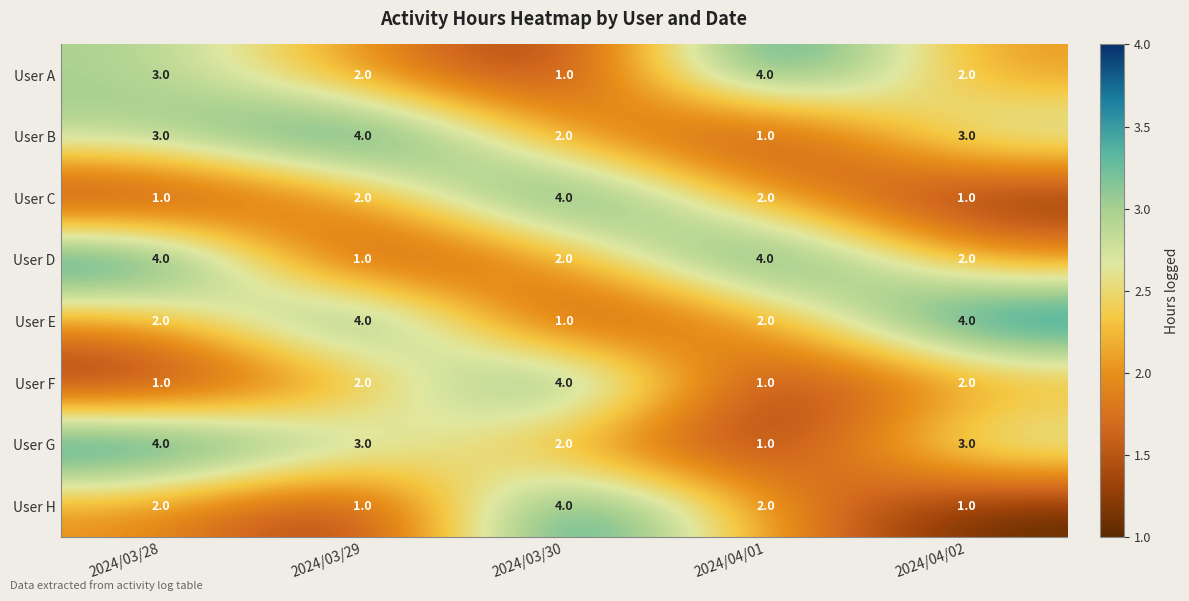

Which category has the lowest value in the User B series?

2024/04/01